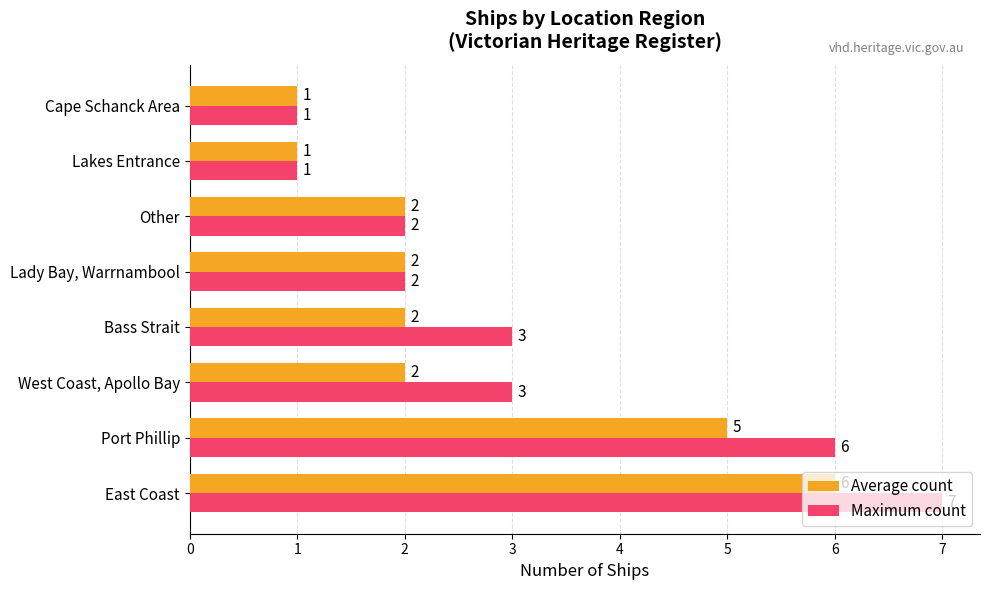

List the series in order of their overall mean, lowest first.

Average count, Maximum count